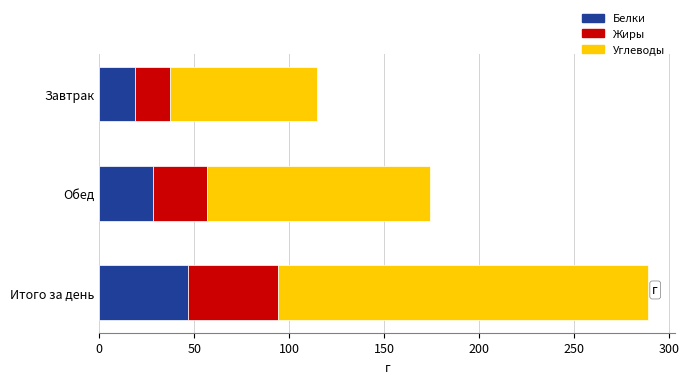

True or false: Белки has a value of 28.1 at Обед.

True